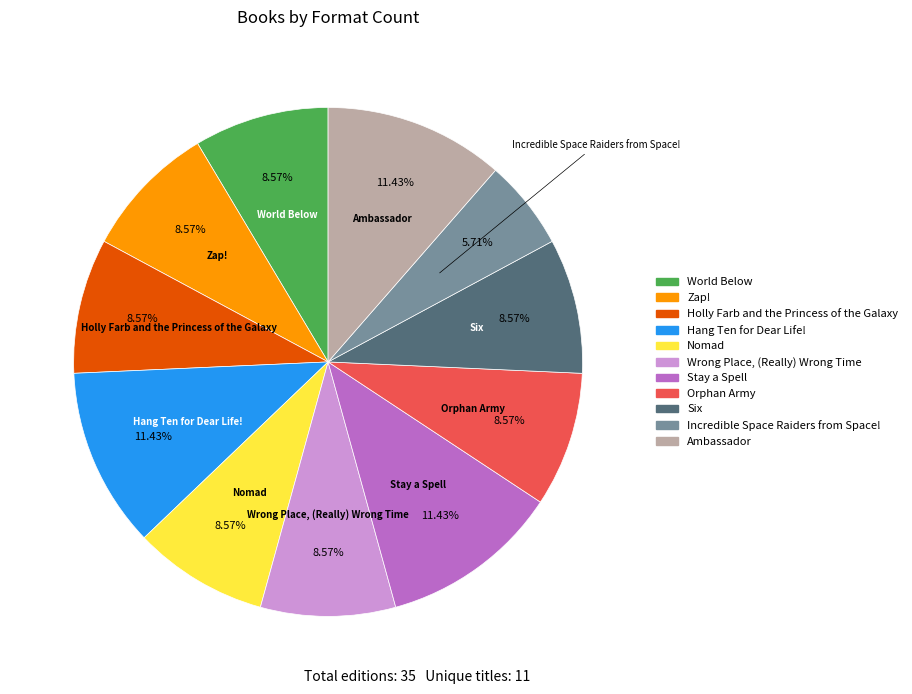

Does Wrong Place, (Really) Wrong Time account for over 50% of the chart?

No